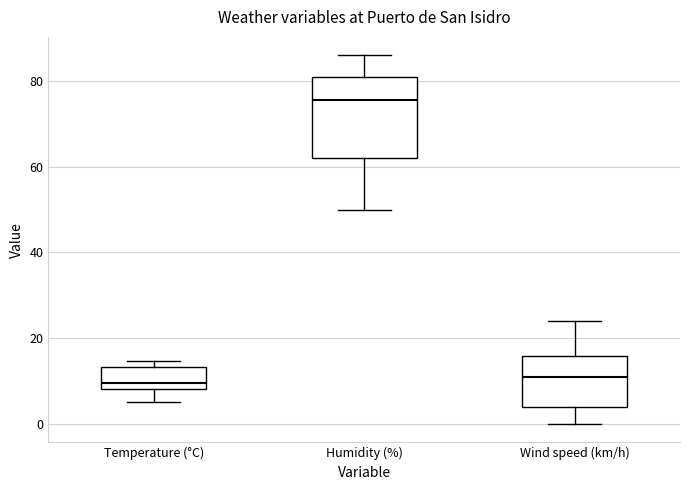

Reading left to right, transcribe this box plot: for each box, give where its median line is, the range the box spans, and where its two whiskers end, as read against the y-axis. The values are not printed on the chart, so give them approximately, as read against the axis.

Temperature (°C): median 10, box 8 to 14, whiskers 6 to 14 (just above the box's upper edge)
Humidity (%): median 76, box 62 to 82, whiskers 50 to 86
Wind speed (km/h): median 12, box 4 to 16, whiskers 0 to 24